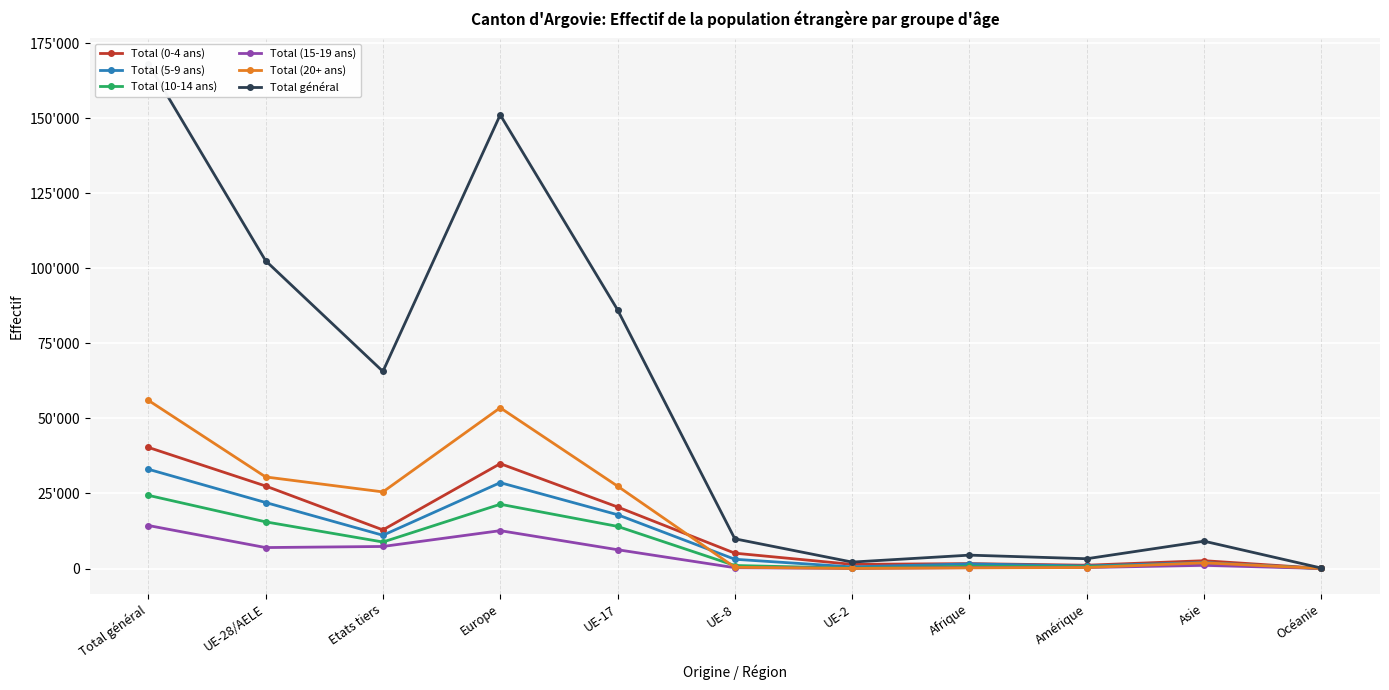

How many intersections are there between Total (5-9 ans) and Total (20+ ans)?

1